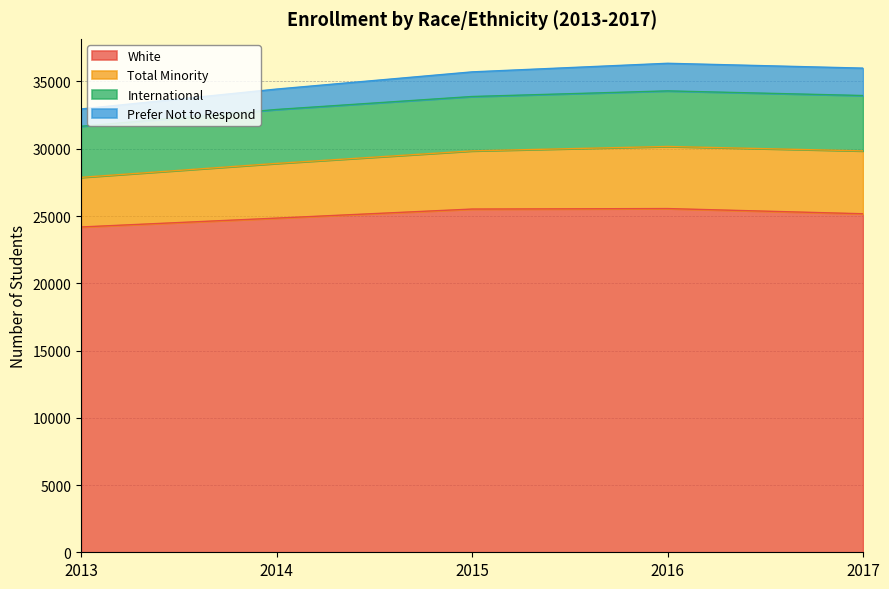

The White series shows 24843 at 2014. True or false?

True